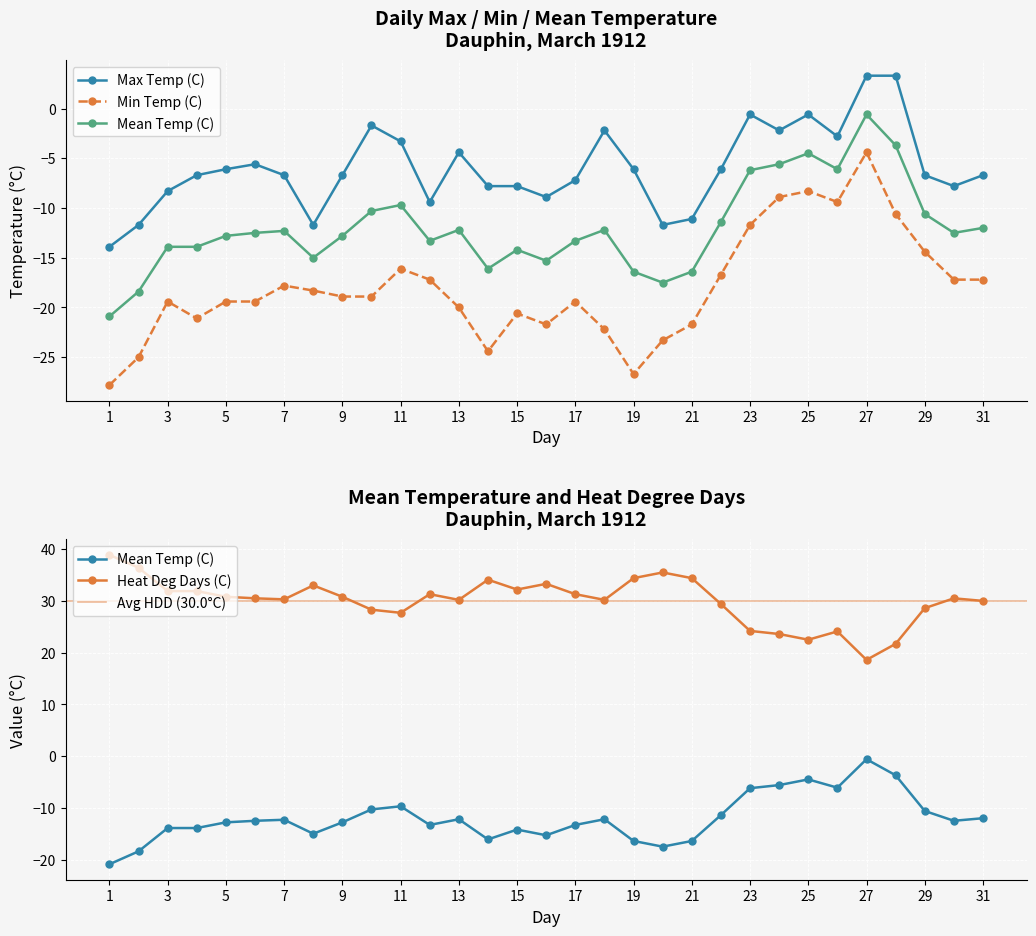

What is the approximate value of Mean Temp (C) at 26?

-6.1